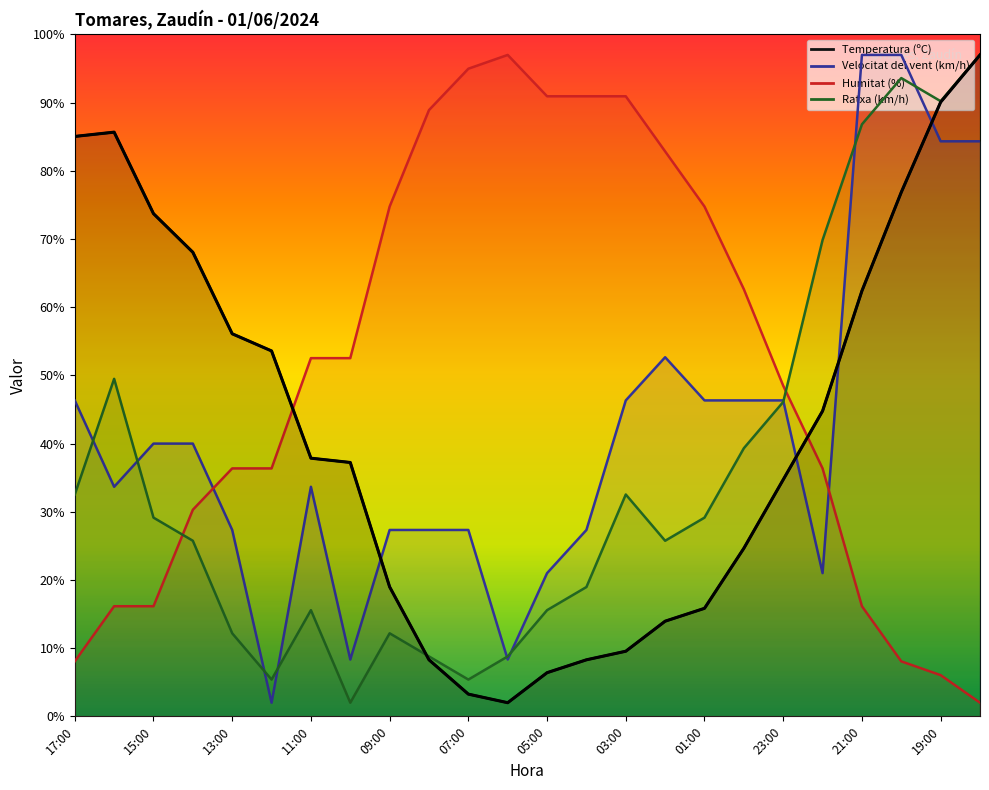

What is the label of the 1st point from the left?

17:00